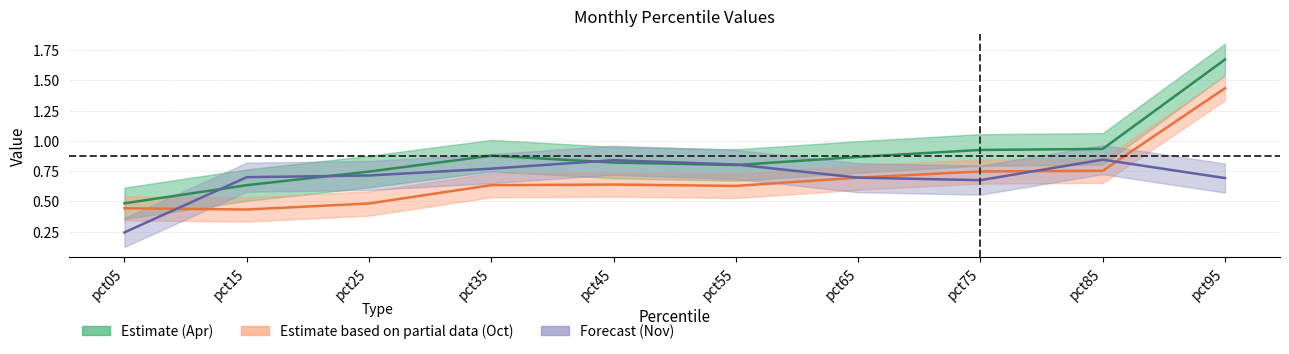

True or false: Nov has more than 0 interior local peaks.

True